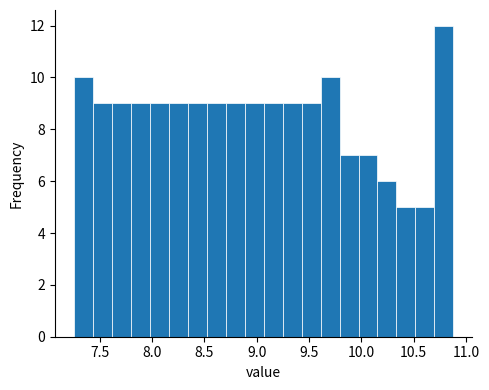

Read against the x-axis, roughly where is the centre of the tallest bar?

10.80